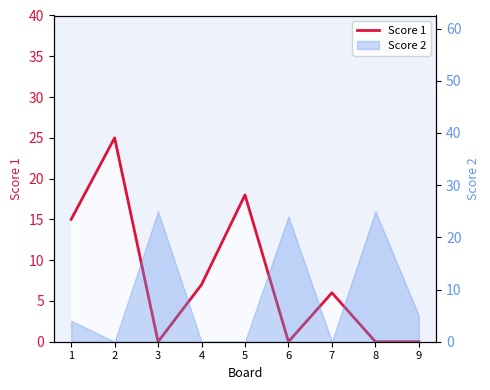

Reading left to right, list all the values displayed in this chart.

1=15	2=25	3=0	4=7	5=18	6=0	7=6	8=0	9=0